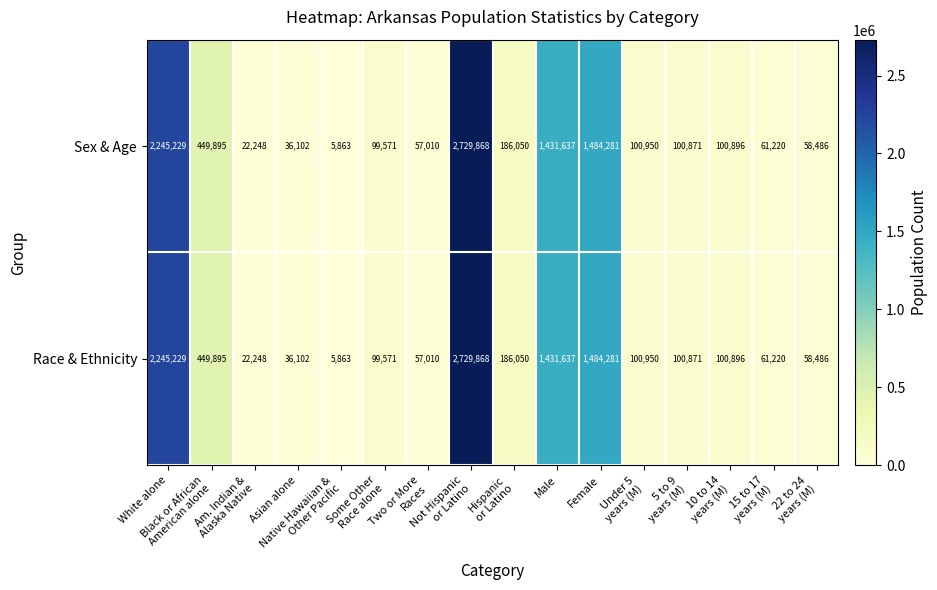

What is the sum of all Sex & Age values?

9170177